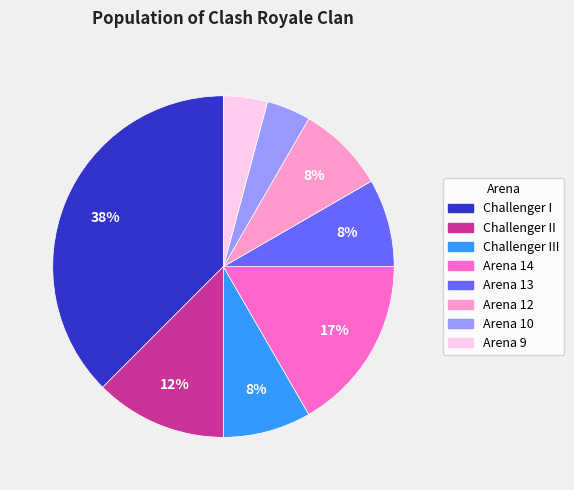

How many slices are in this pie chart?

8